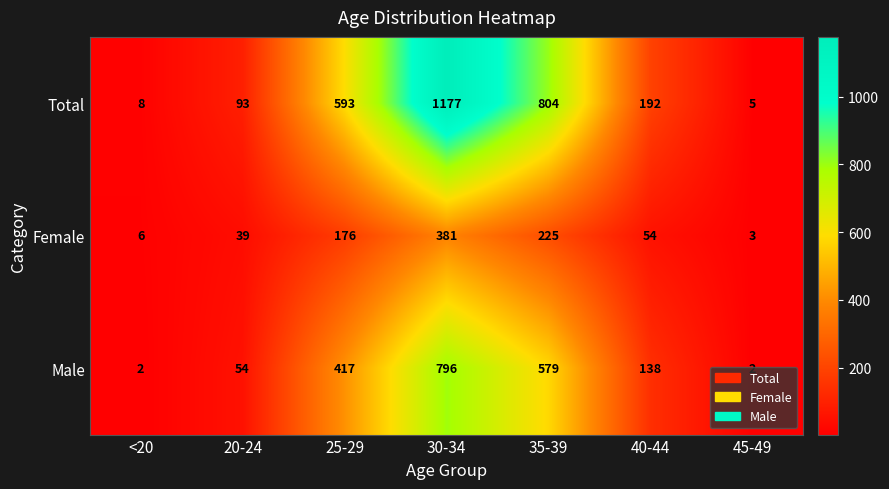

What is the difference between the Female values at 35-39 and 25-29?

49